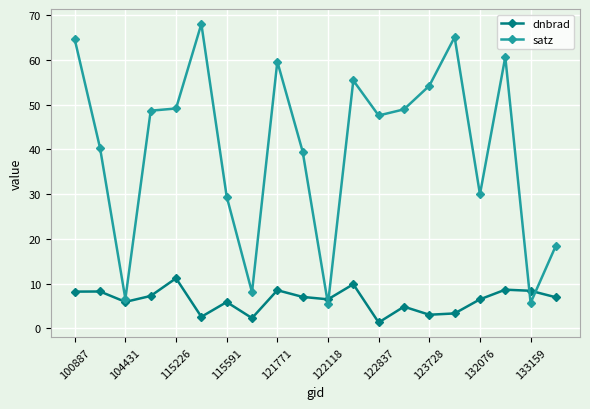

How many times do dnbrad and satz cross each other?

4